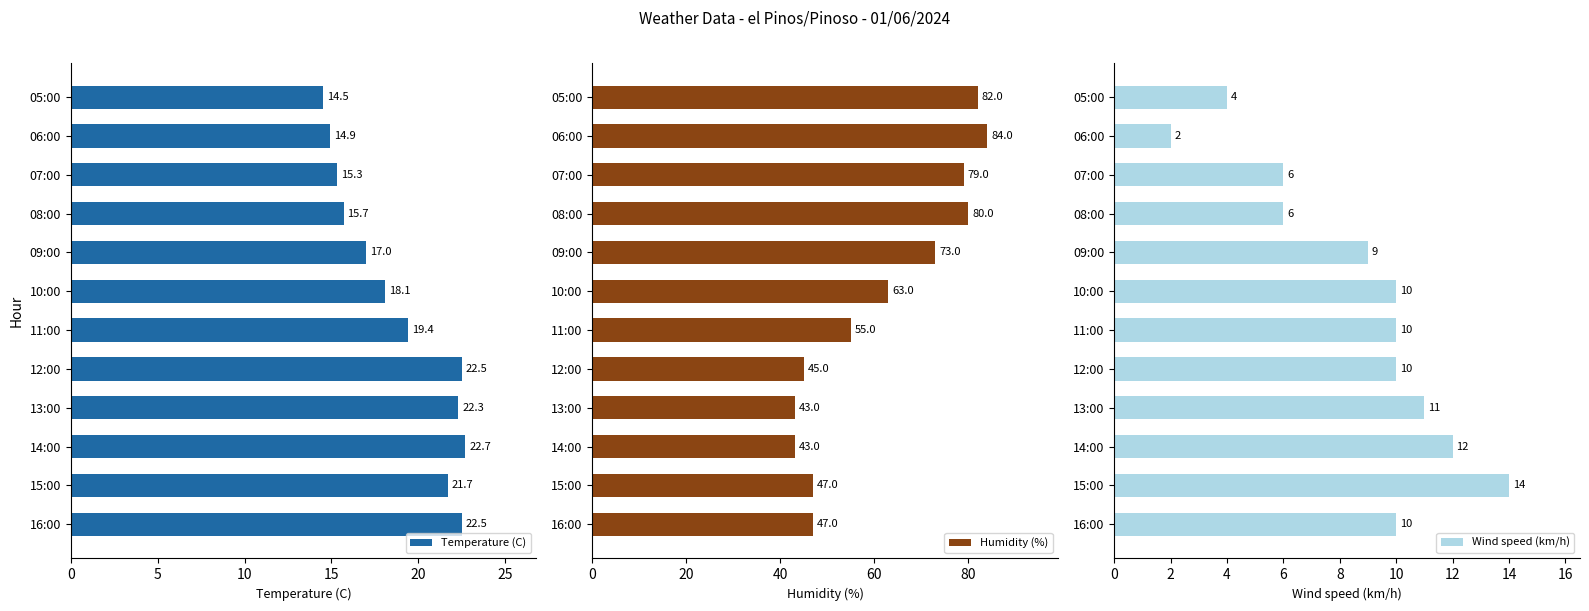

The Temperature (C) series shows 30.9 at 10:00. True or false?

False